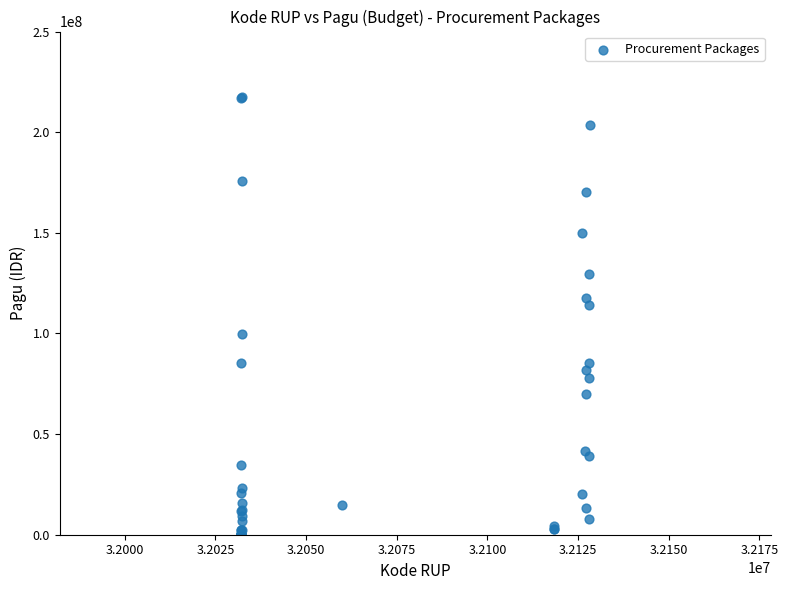

What Y value in the scatter plot is closest to 108830000?

114296000